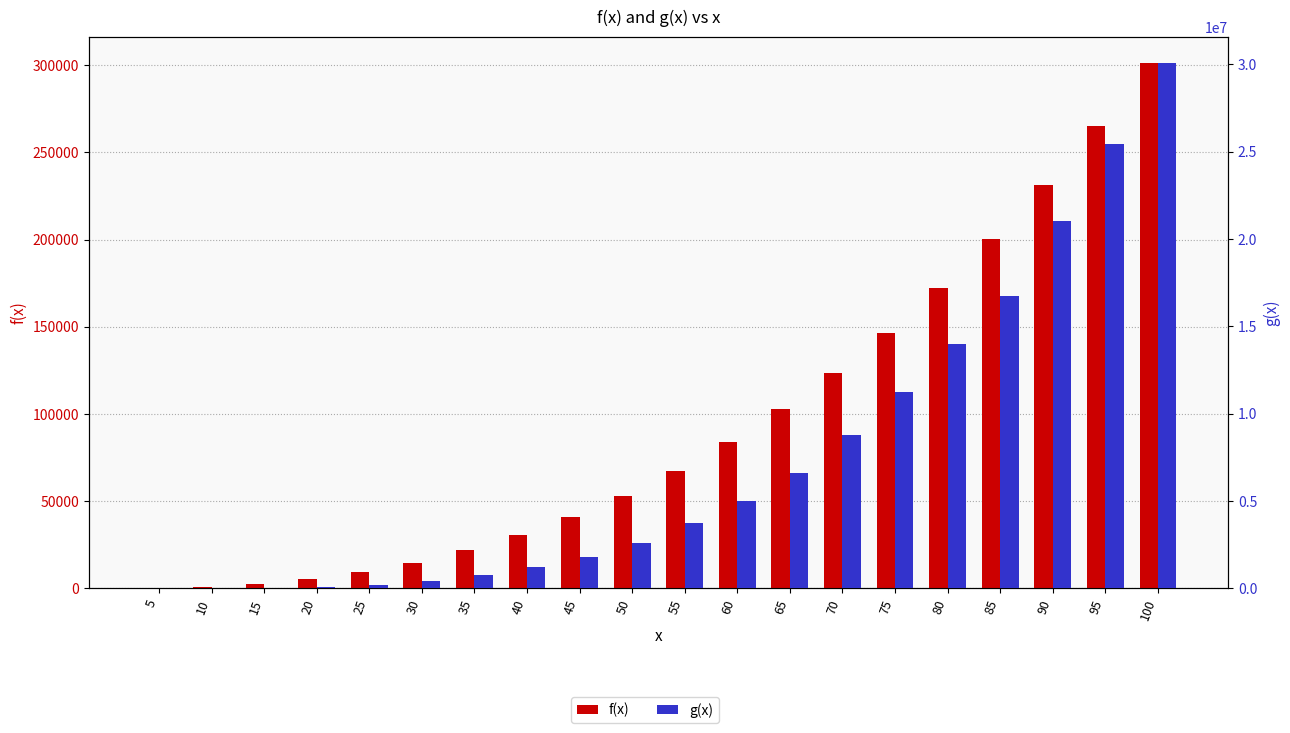

At how many categories does at least one series exceed 1090791?

13